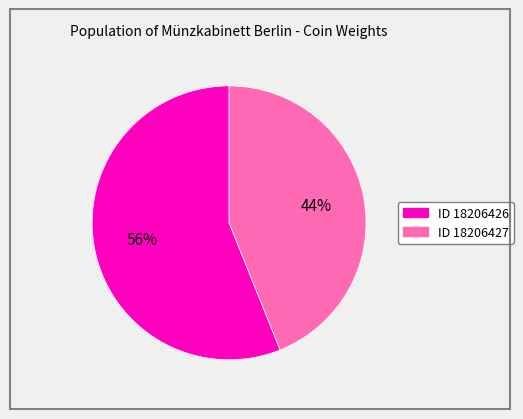

To the nearest percent, what is the difference between the largest and smallest slice percentages?

12%